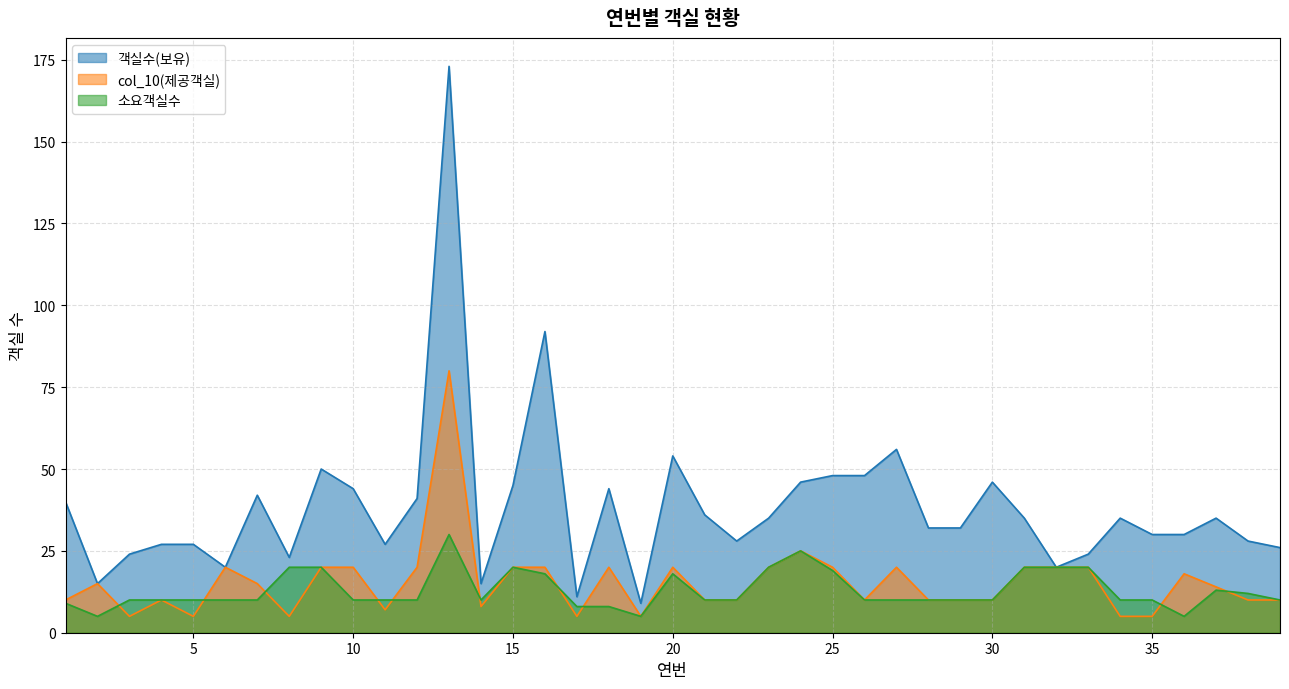

How many interior local peaks does the col_10(제공객실) series have?

9